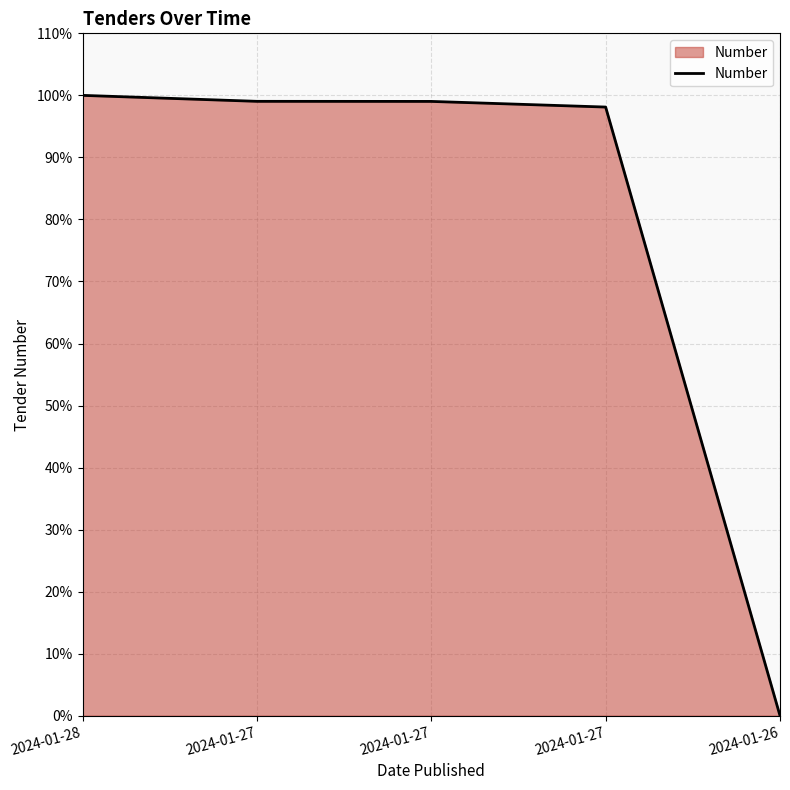

What is the average value?

79.2